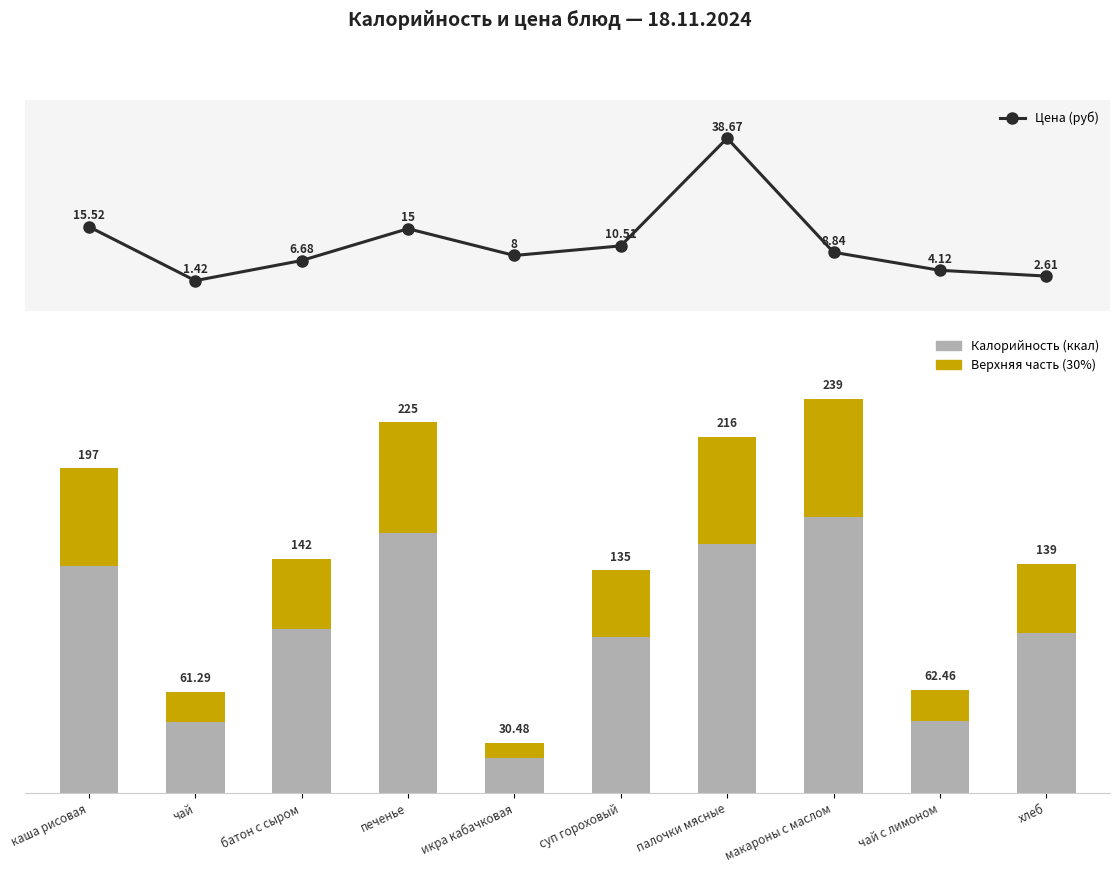

Which series has the largest total across all categories?

Калорийность (ккал)